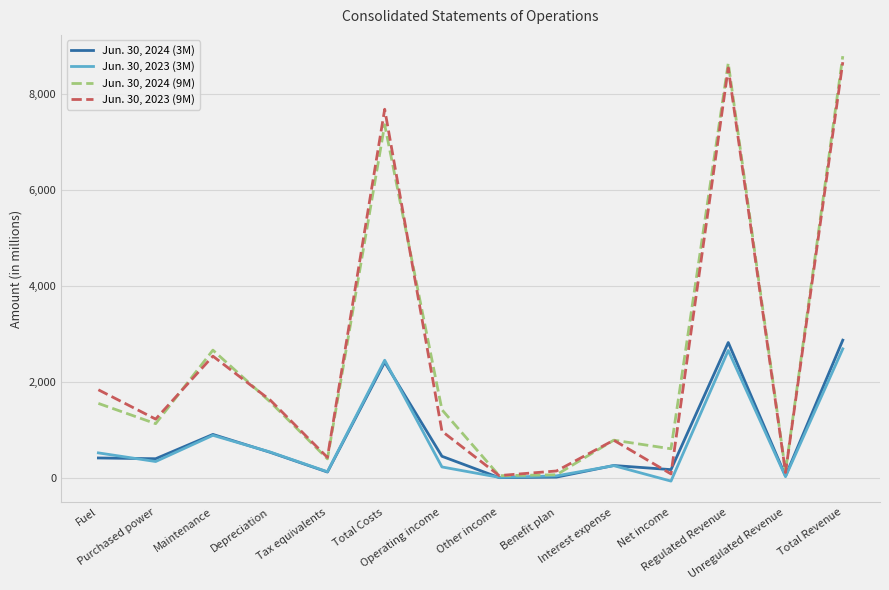

In Jun. 30, 2023 (9M), how many points are higher than both neighbors (excluding endpoints)?

4